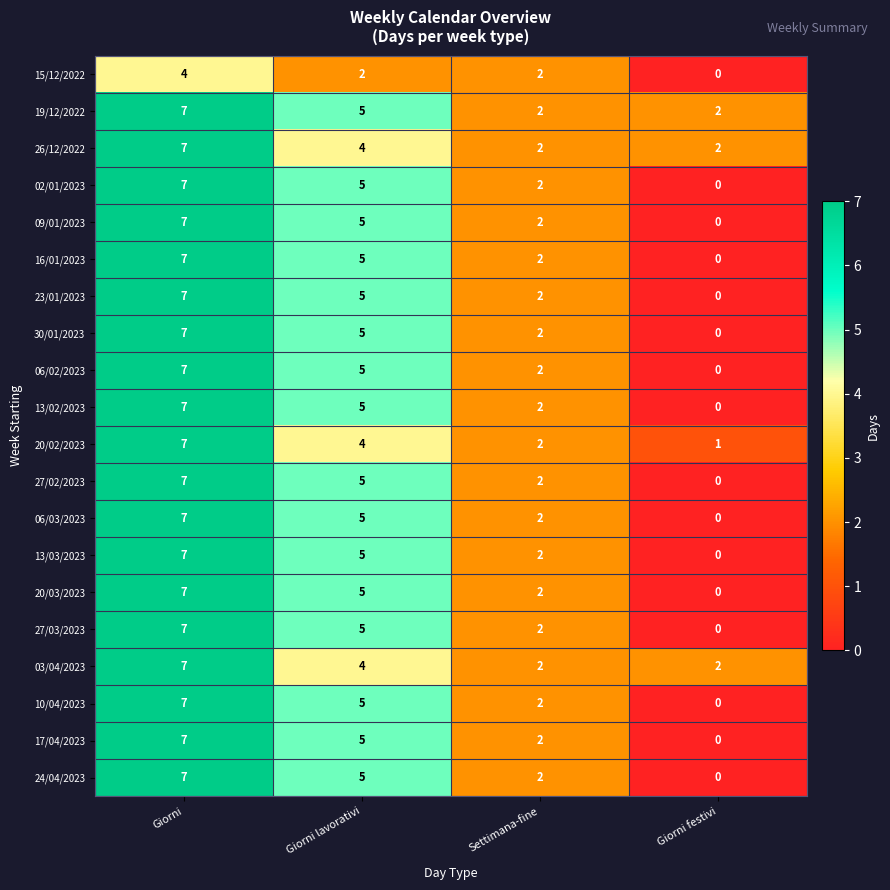

What is the sum of the 23/01/2023 values at Giorni festivi and Giorni lavorativi?

5